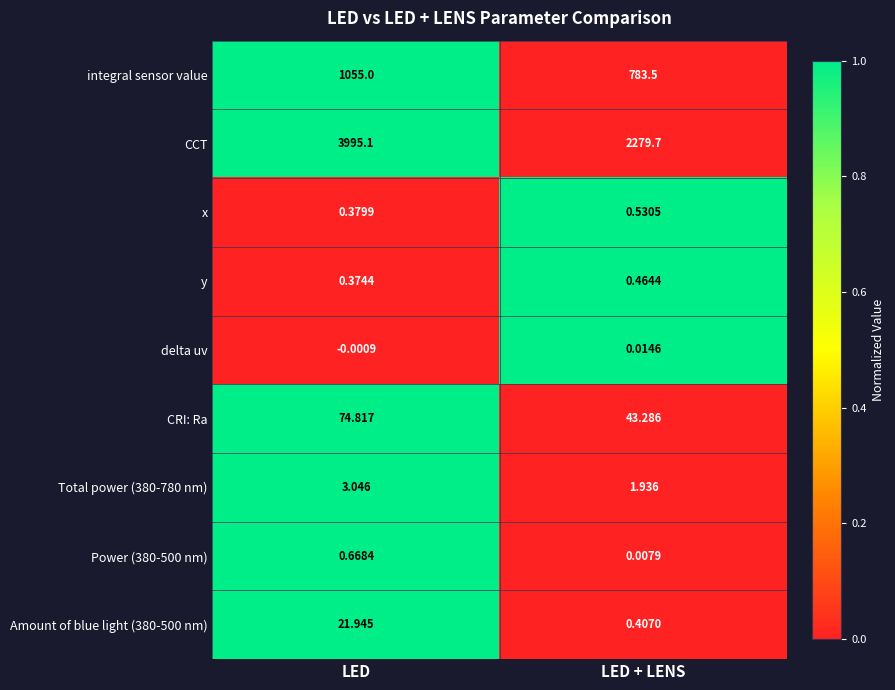

Which category has the highest value across all series?

LED